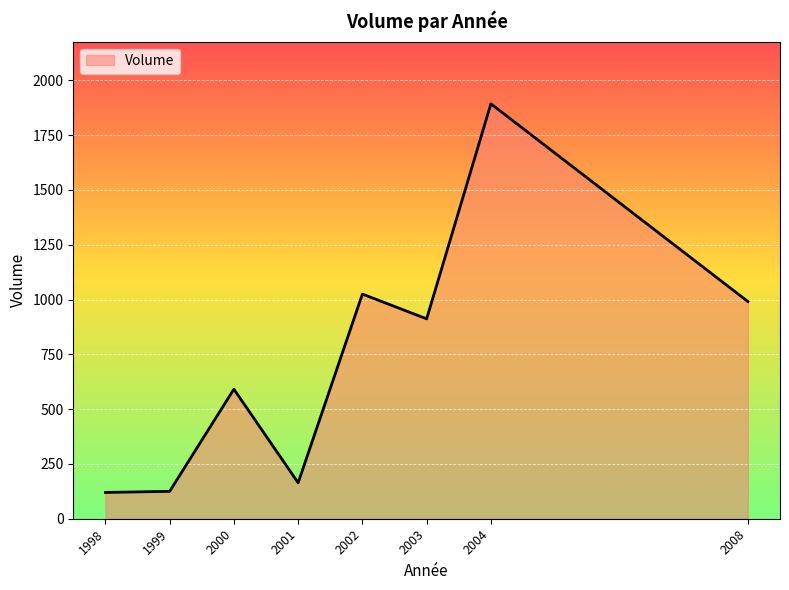

Between 2008 and 1999, which is larger?

2008